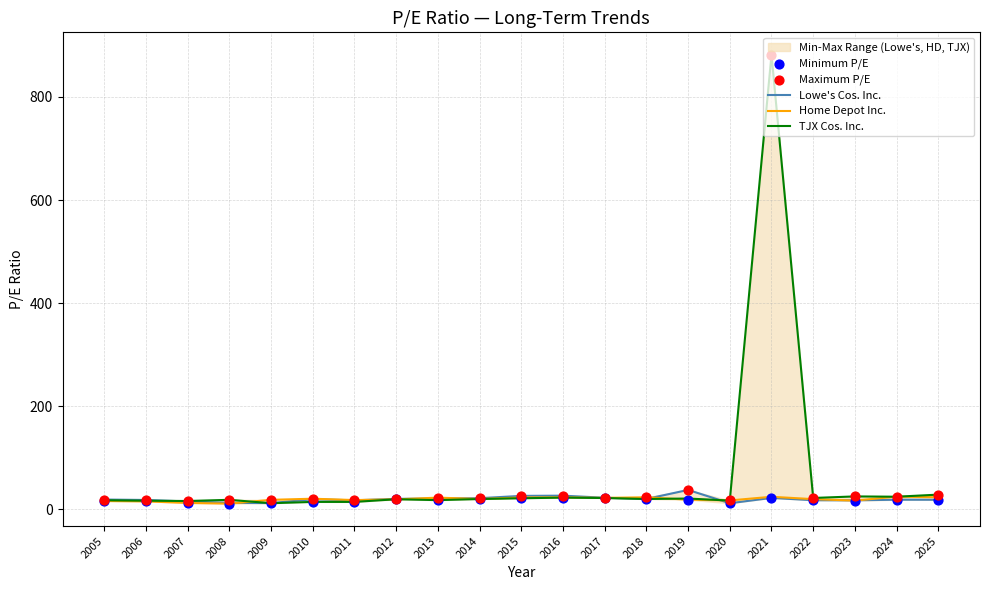

At which category is the sum across all series the highest?

2021